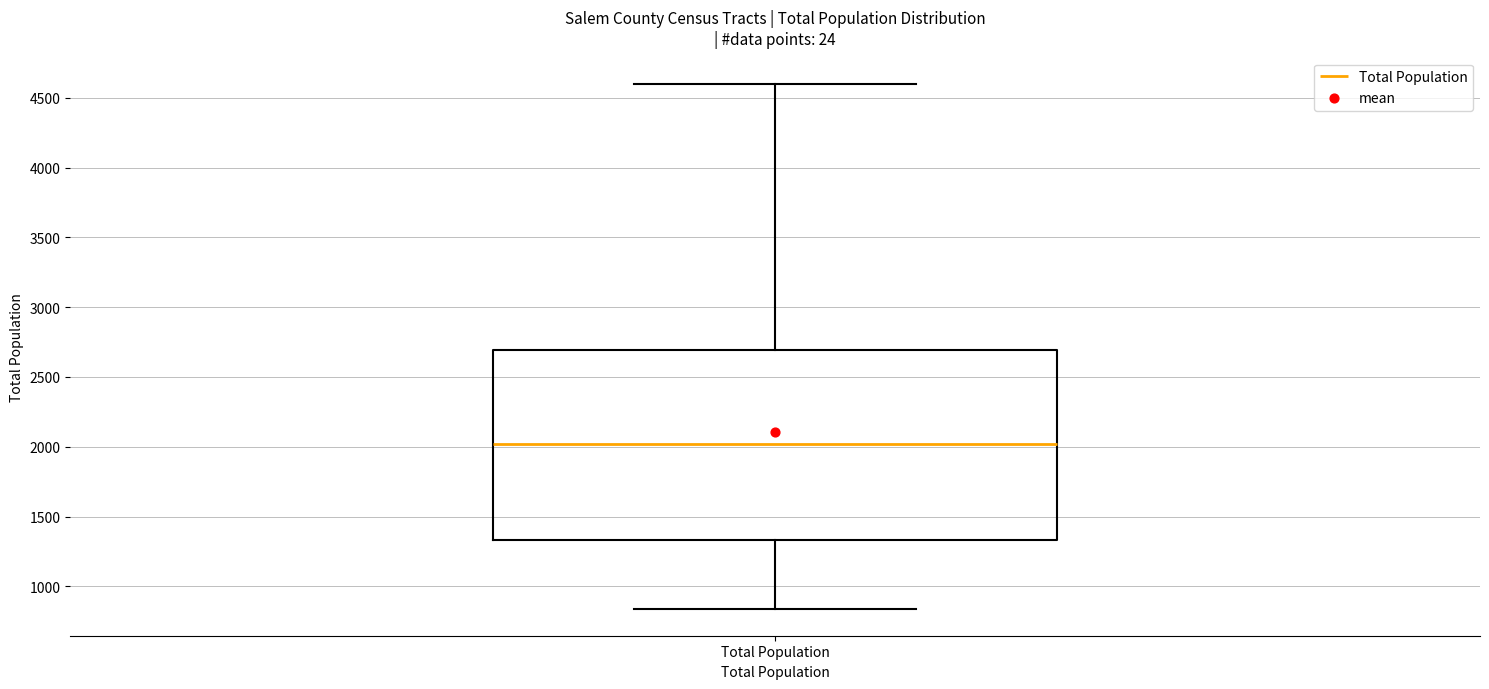

Read this box plot against the y-axis: the position of the median line, the range covered by the box, and the ends of both whiskers. The values are not printed on the chart, so give them approximately, as read against the axis.

median 2000, box 1350 to 2700, whiskers 850 to 4600